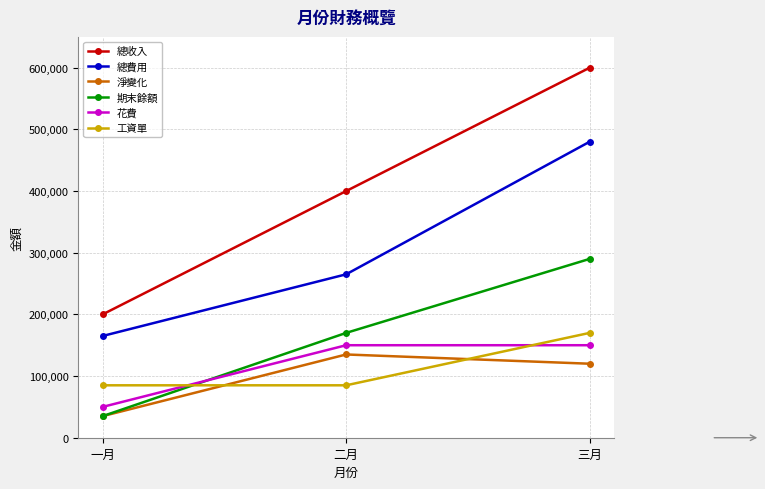

How many series are shown in this chart?

6